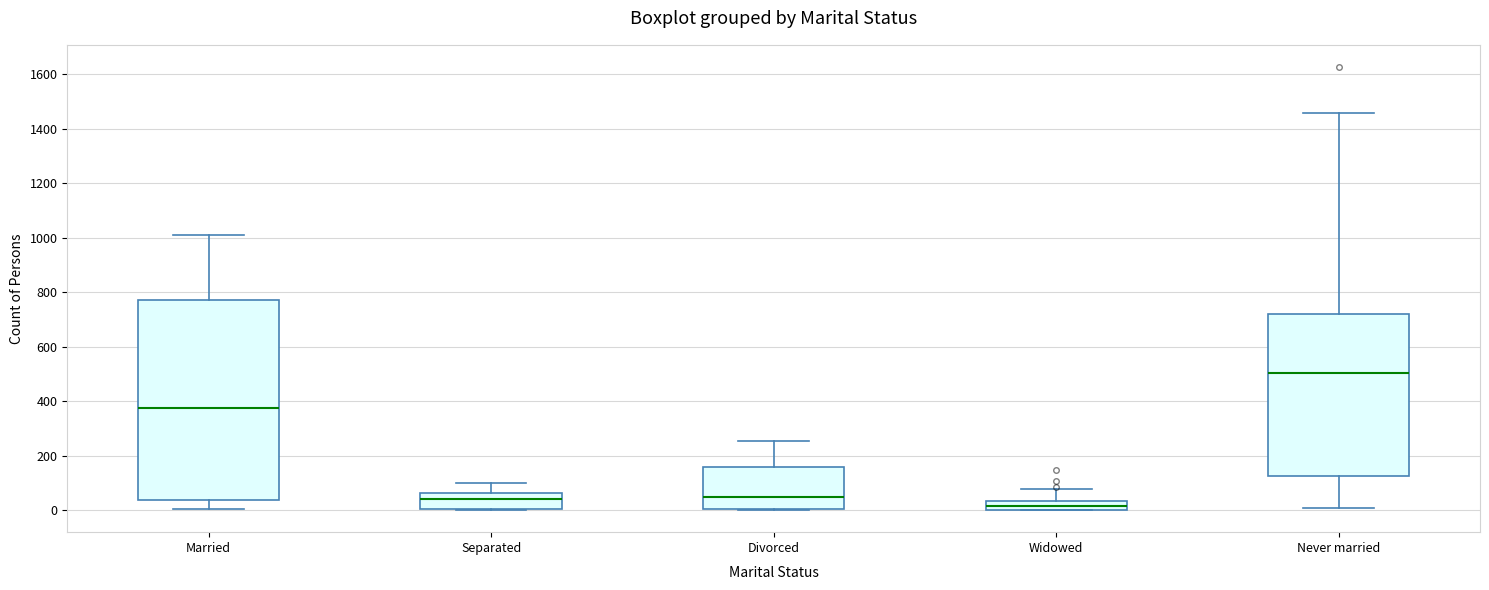

Which box's median line is the highest?

Never married